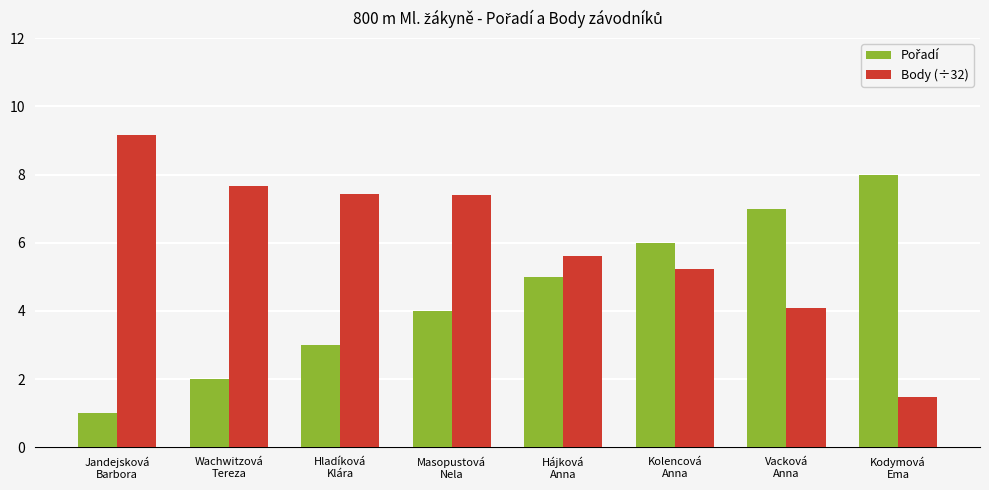

What is the label of the 8th bar from the left?

Kodymová
Ema